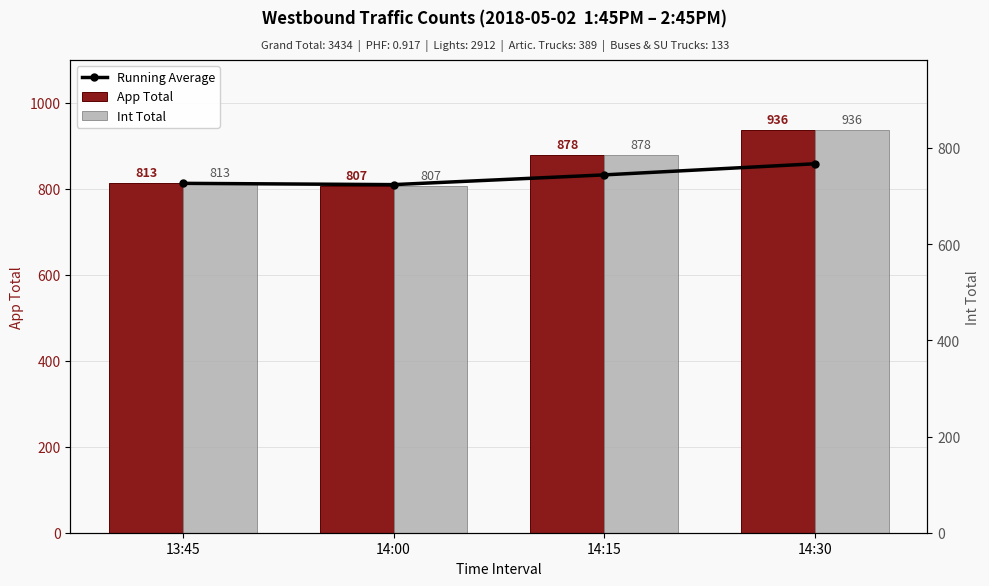

What is the maximum value shown in the chart?

936.0